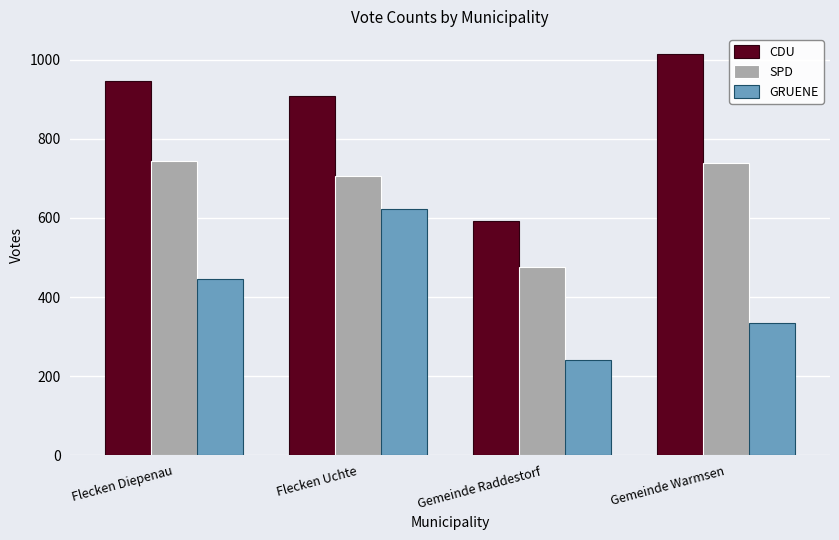

What is the minimum value shown in the chart?

240